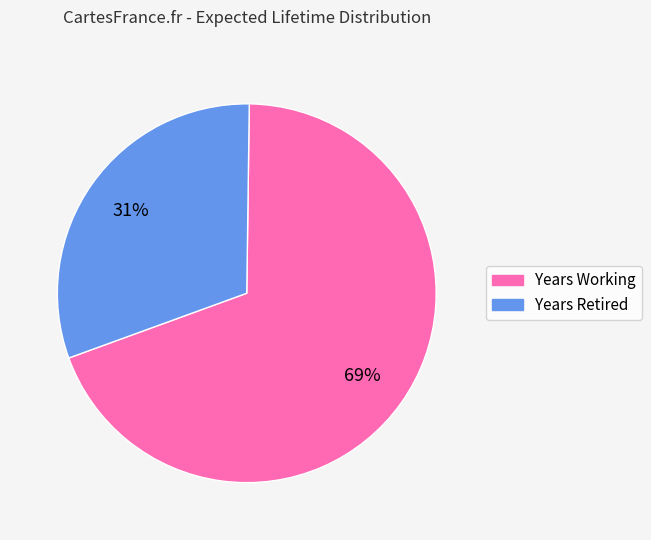

How many segments does this pie chart have?

2